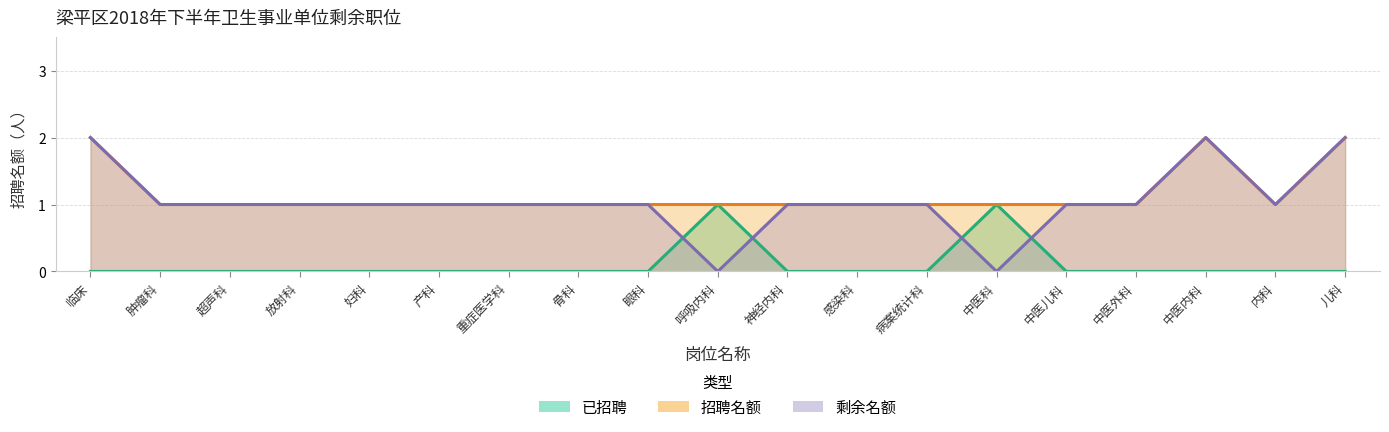

What is the sum of all 剩余名额 values?

20